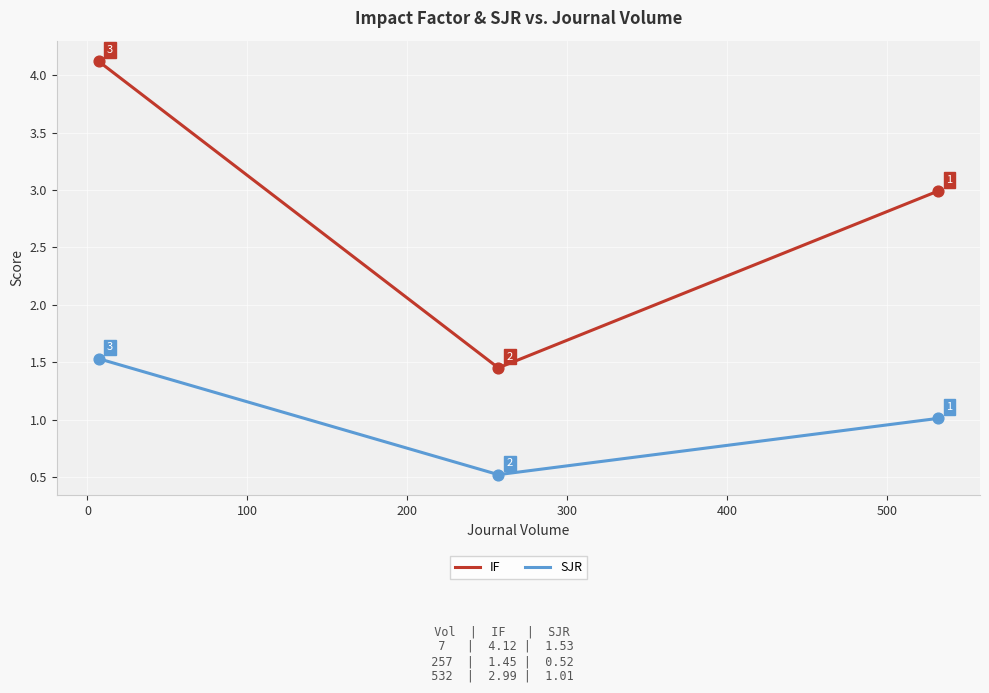

What are all the series names shown in the legend?

IF, SJR